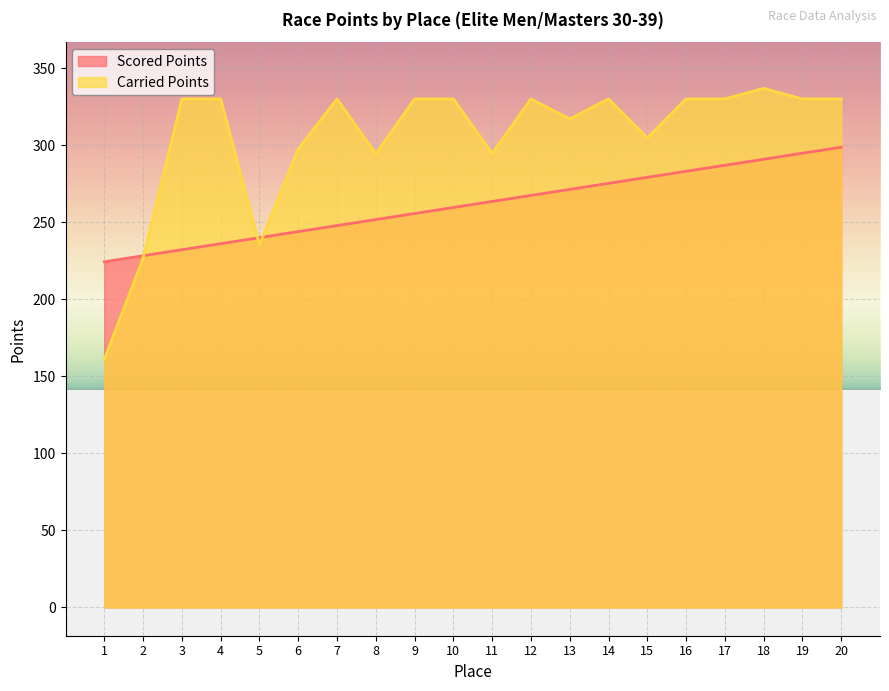

Is it true that Carried Points equals 170.6 at 12?

False